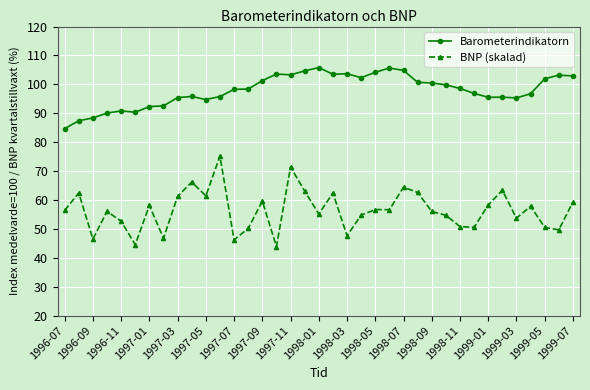

What is the difference between the maximum and minimum values in the BNP (skalad) series?

31.3